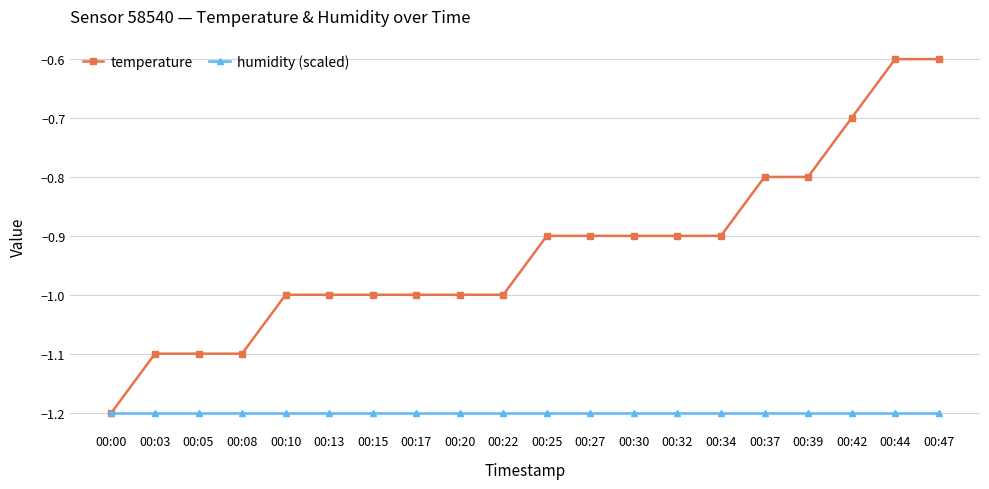

List the series in order of their overall mean, lowest first.

humidity (scaled), temperature